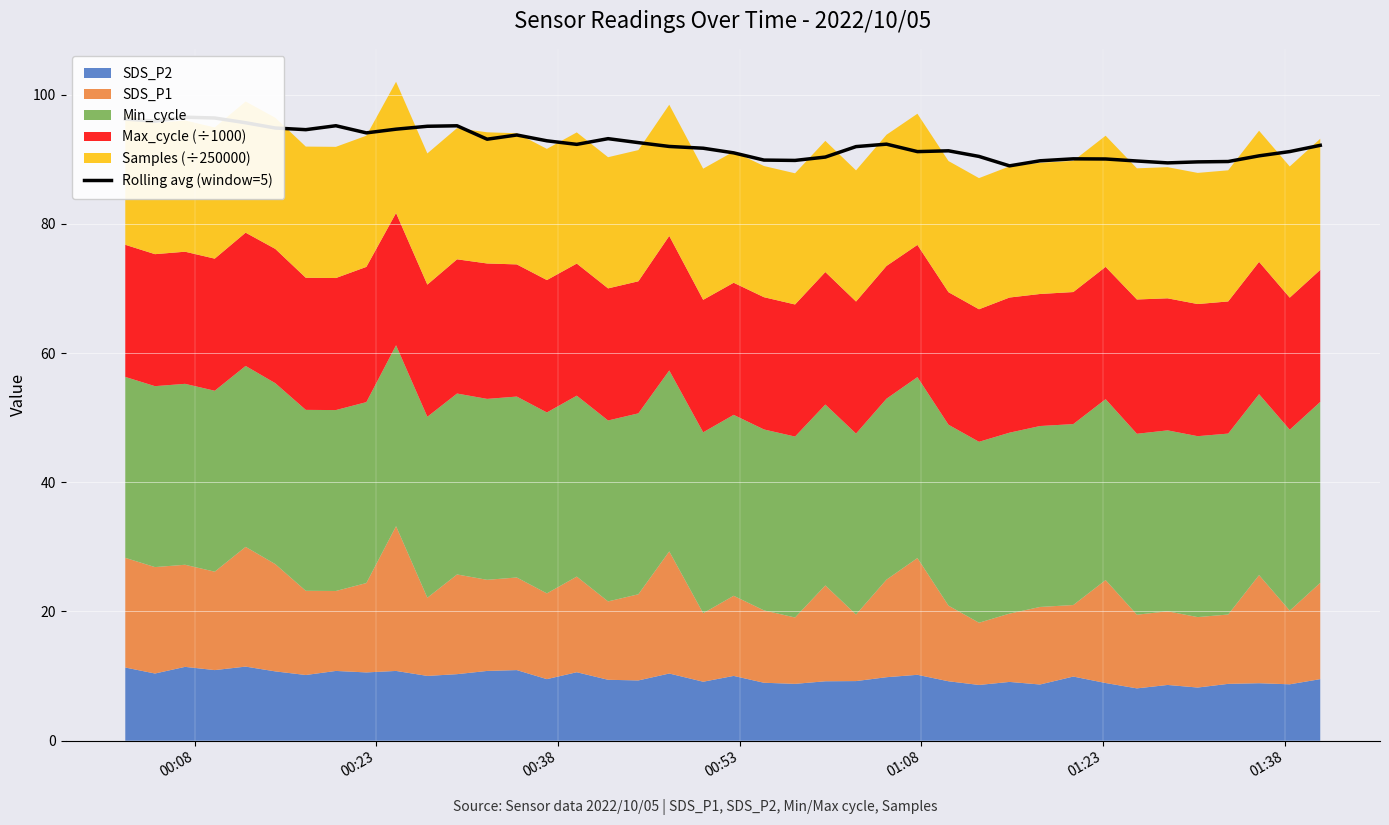

Reading right to left, transcribe all the data shown in this chart.

92.1	91.2	90.5	89.6	89.6	89.4	89.7	90.0	90.1	89.7	89.0	90.4	91.3	91.2	92.3	91.9	90.3	89.8	89.9	91.0	91.7	92.0	92.6	93.2	92.3	92.8	93.7	93.1	95.2	95.1	94.6	94.1	95.2	94.6	94.8	95.6	96.4	96.5	95.9	96.2